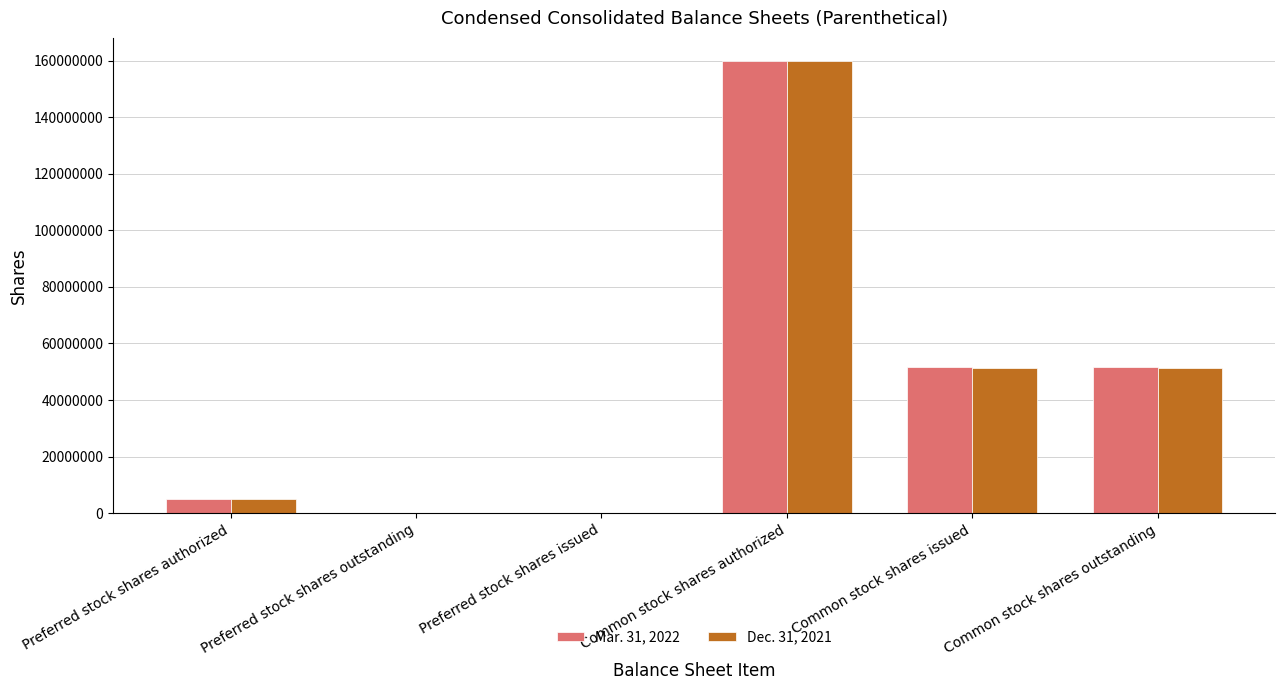

Which series changed the most between Preferred stock shares issued and Common stock shares issued?

Mar. 31, 2022